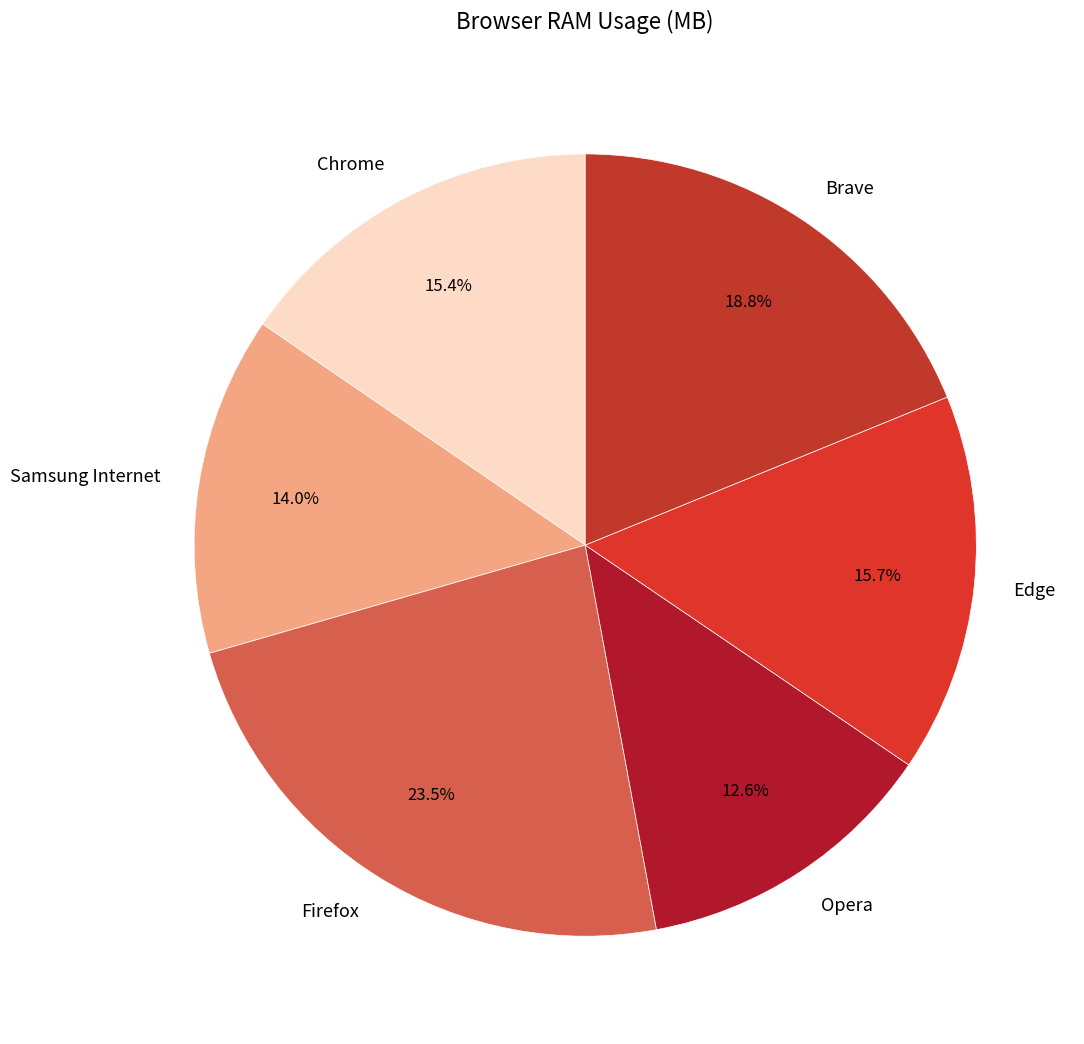

What is the smallest slice in the pie chart?

Opera